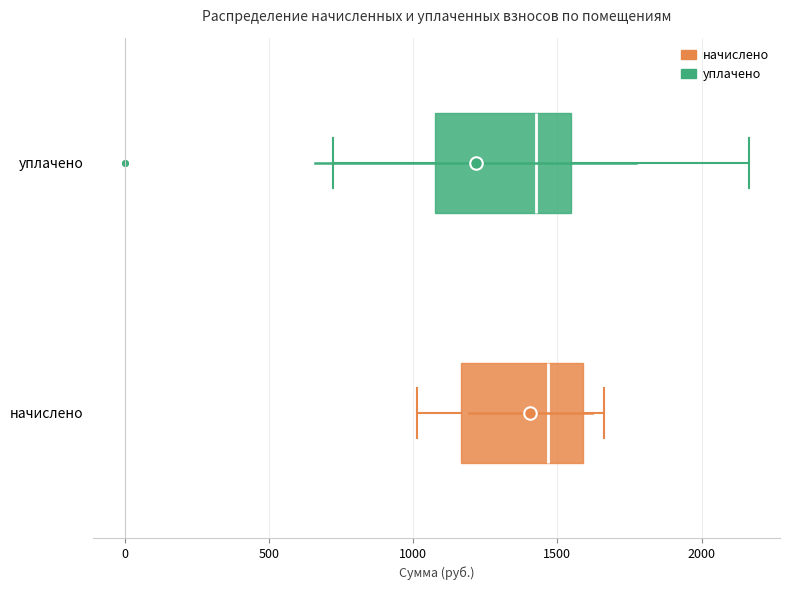

Where does the right whisker of the box for начислено end on the x-axis? The values are not printed on the chart, so give them approximately, as read against the axis.

1650